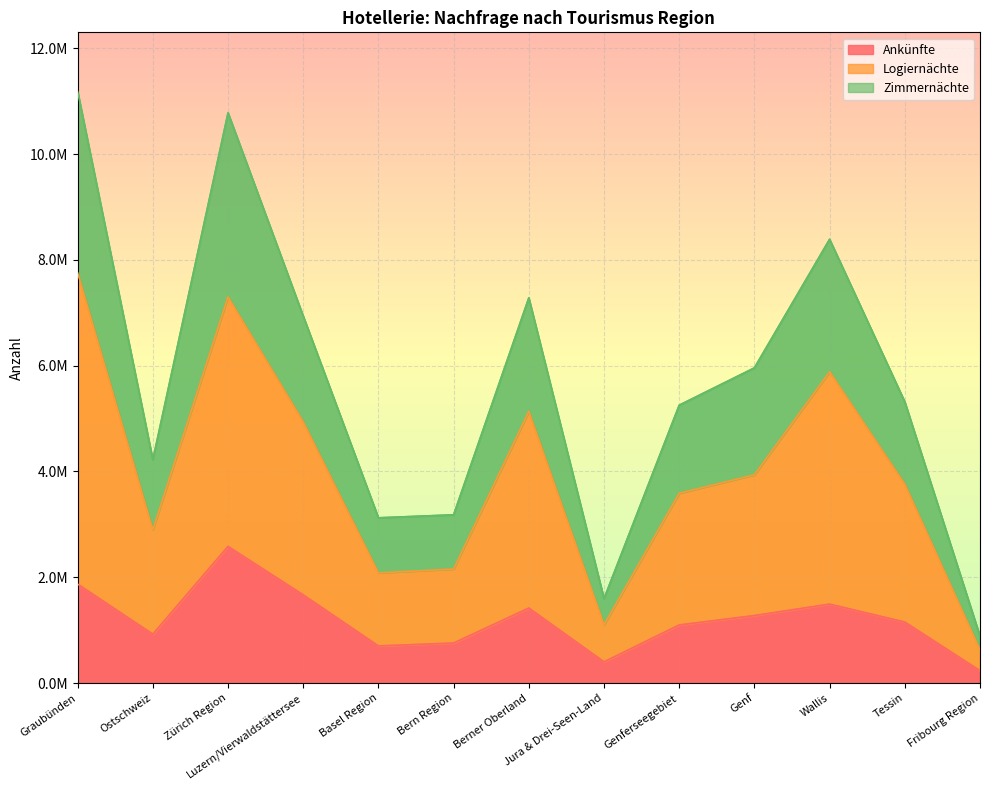

True or false: Ankünfte has a value of 1665960 at Luzern/Vierwaldstättersee.

True